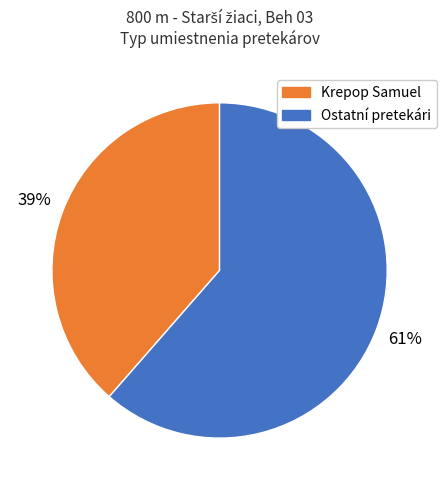

Is there any slice that represents more than half of the pie?

Yes